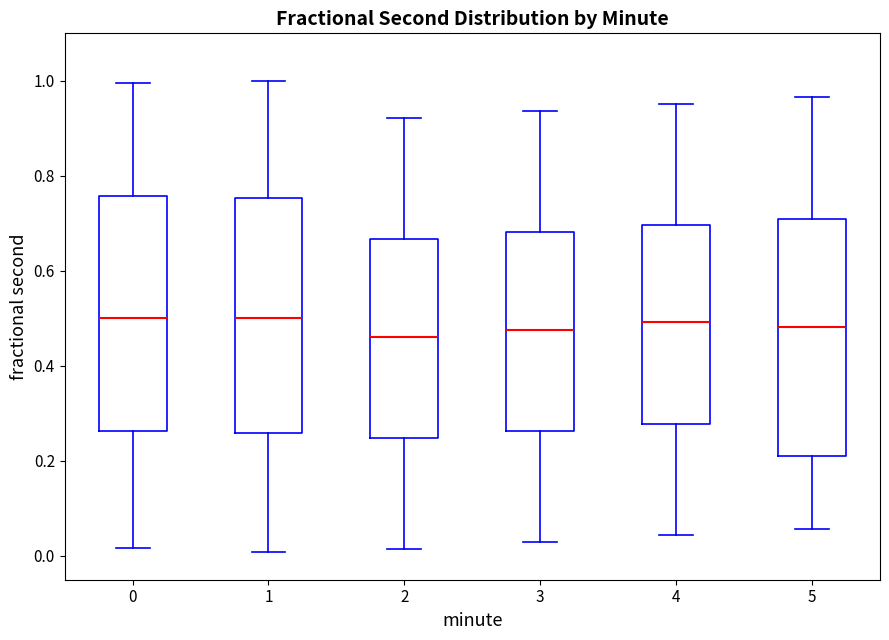

Reading left to right, read every box against the y-axis: the position of its median line, the range the box covers, and the ends of its whiskers. The values are not printed on the chart, so give them approximately, as read against the axis.

0: median 0.50, box 0.26 to 0.76, whiskers 0.02 to 1.00
1: median 0.50, box 0.26 to 0.76, whiskers 0.00 to 1.00
2: median 0.46, box 0.24 to 0.66, whiskers 0.02 to 0.92
3: median 0.48, box 0.26 to 0.68, whiskers 0.02 to 0.94
4: median 0.50, box 0.28 to 0.70, whiskers 0.04 to 0.96
5: median 0.48, box 0.22 to 0.70, whiskers 0.06 to 0.96